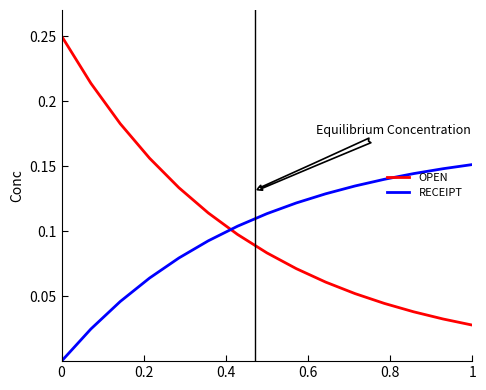

Which series has the largest range (max minus min)?

OPEN